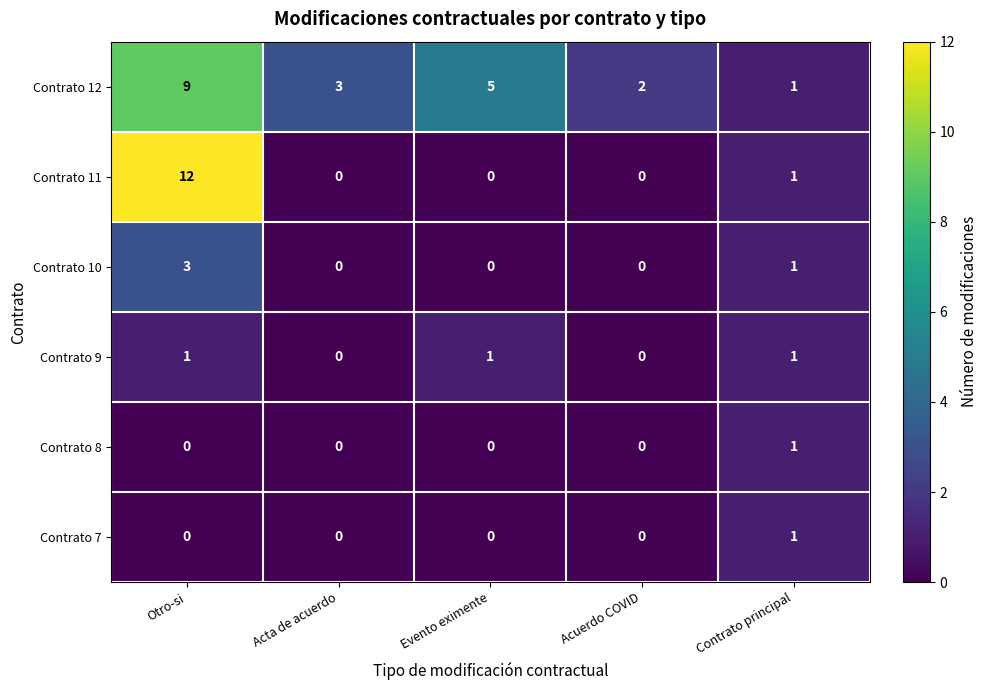

Which series changed the most between Evento eximente and Acuerdo COVID?

Contrato 12